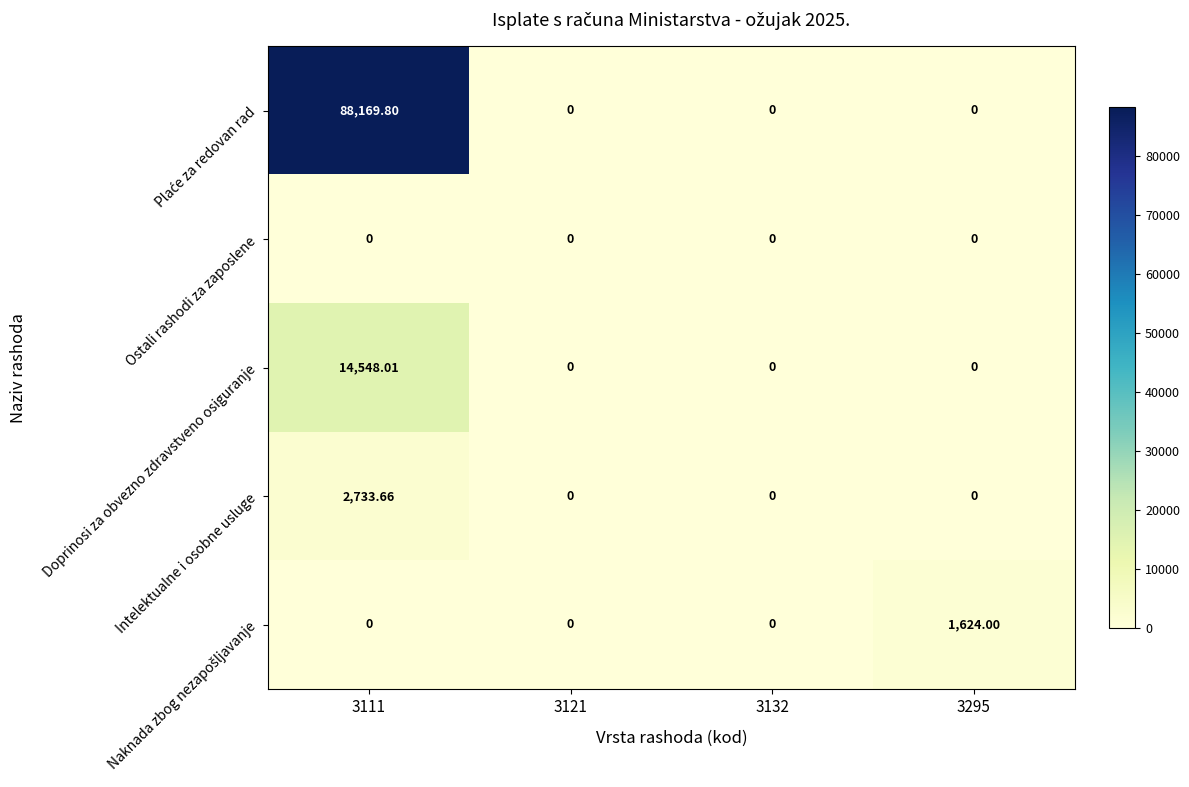

Count the number of data series in this chart.

5